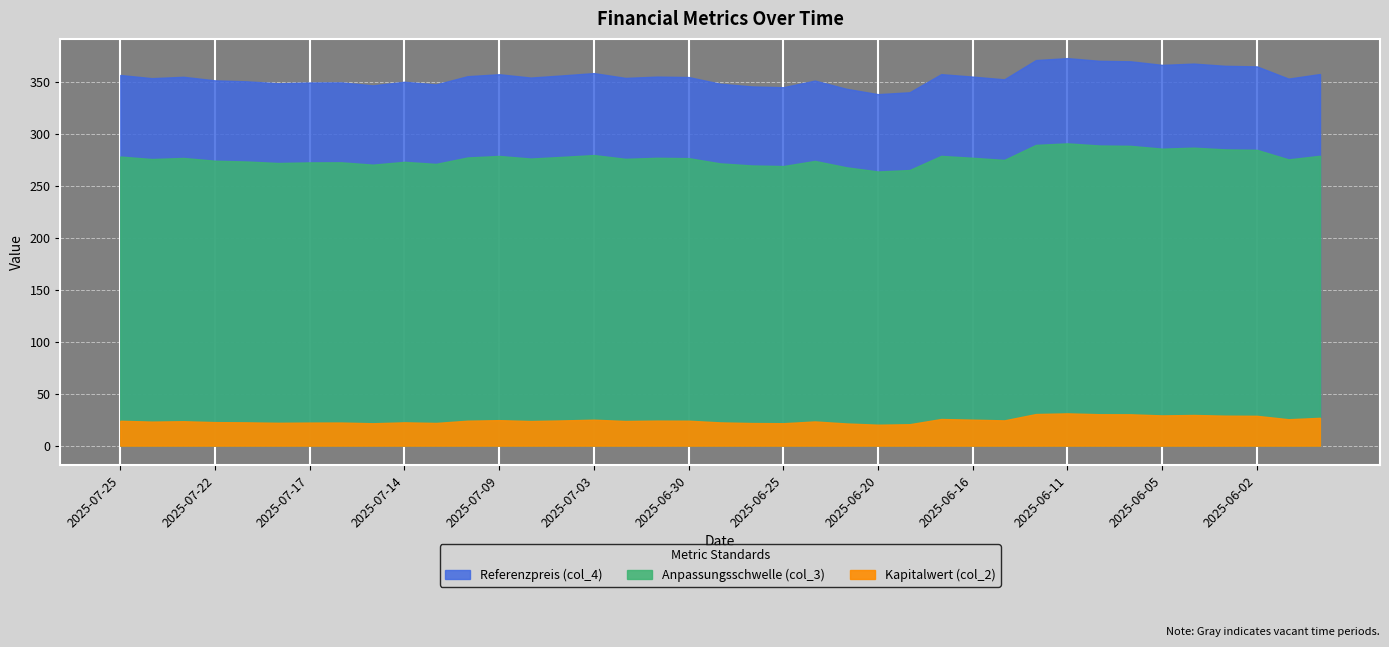

What are all the series names shown in the legend?

Kapitalwert (col_2), Anpassungsschwelle (col_3), Referenzpreis (col_4)